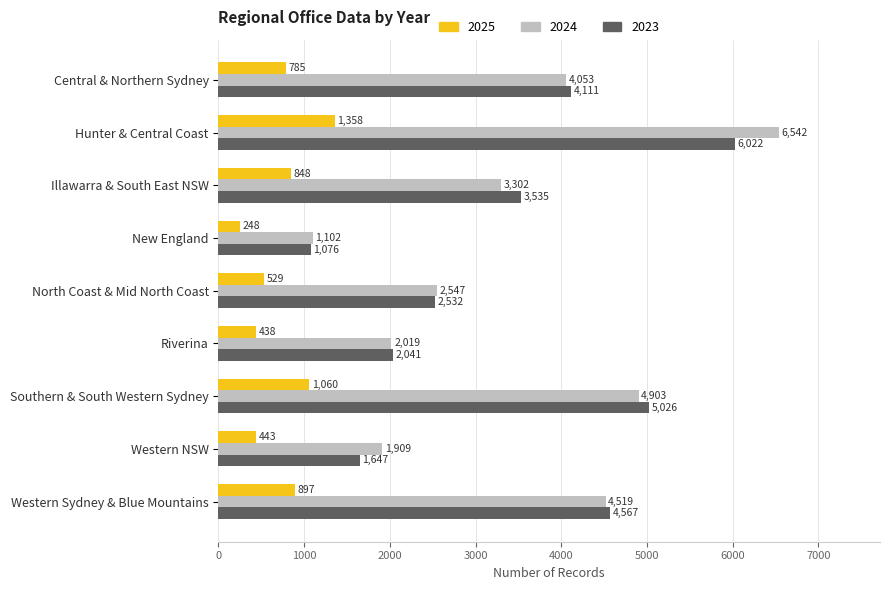

True or false: 2023 has a value of 4567 at Western Sydney & Blue Mountains.

True